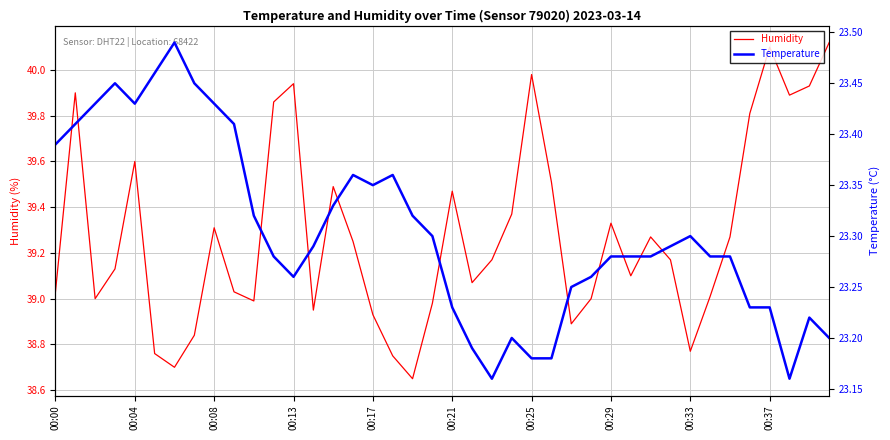

True or false: Humidity has a value of 25.7 at 00:37.

False